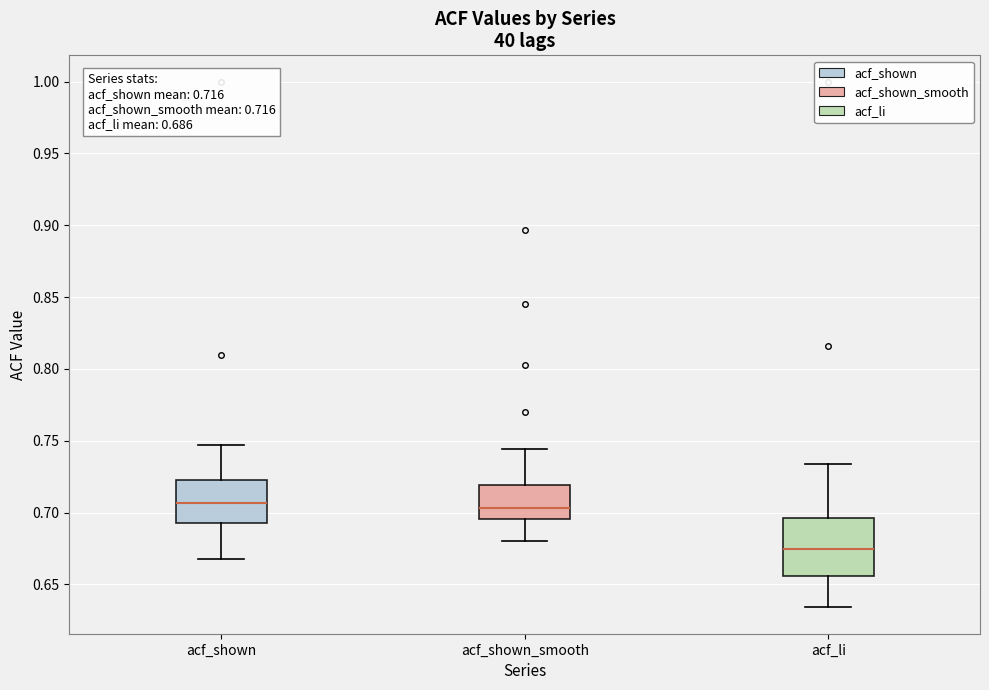

Which box is the tallest, from its lower edge to its upper edge?

acf_li